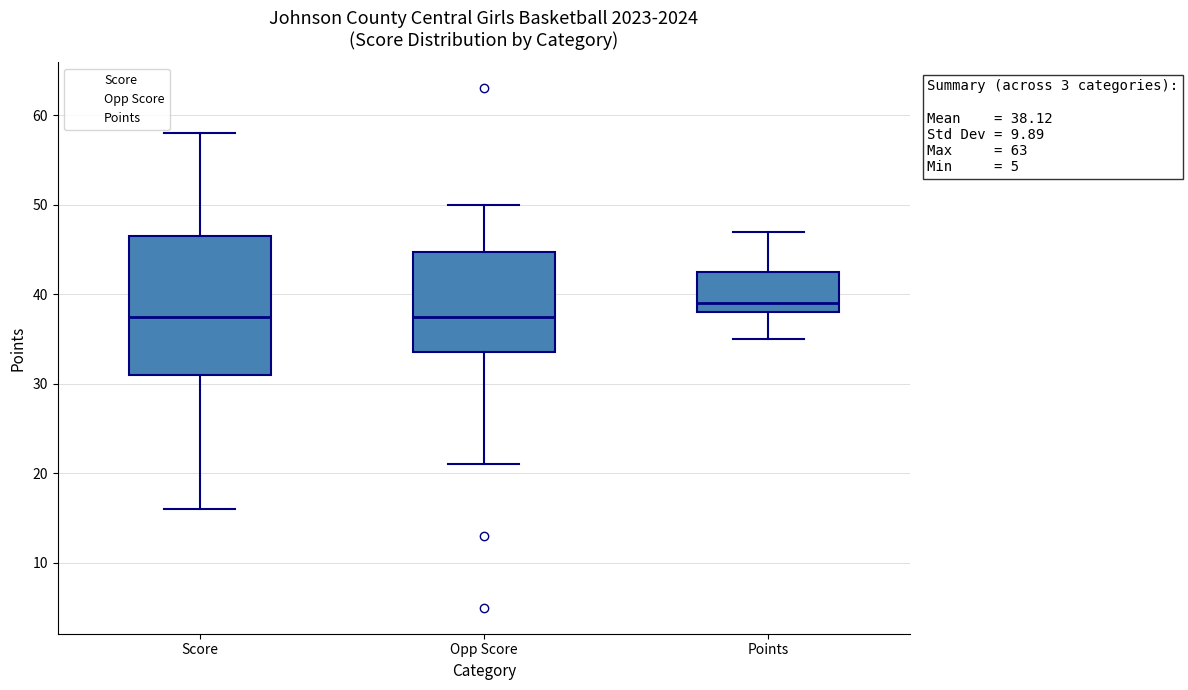

Which box is the tallest, from its lower edge to its upper edge?

Score